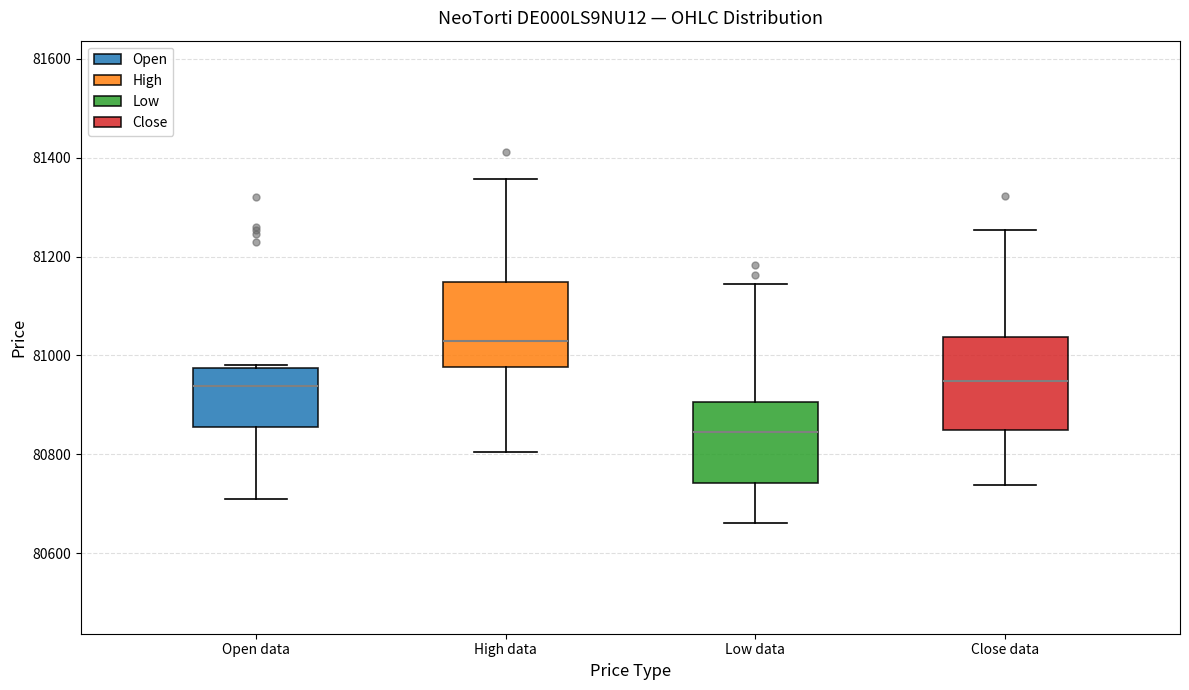

Which box's median line is the lowest?

Low data